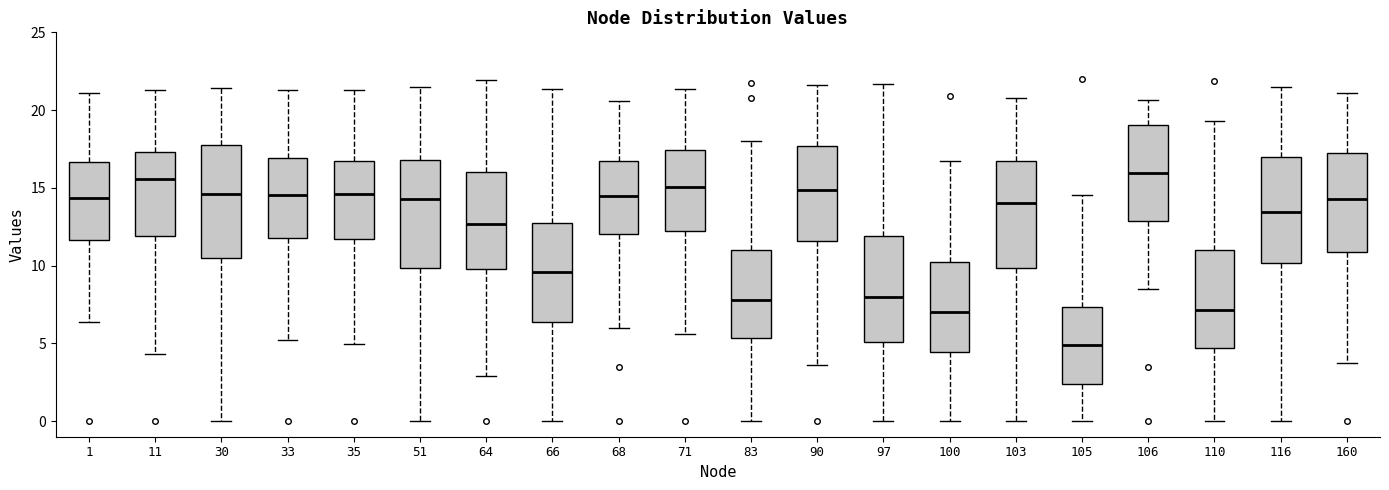

Where does the upper whisker of the box at x = 103 end on the y-axis? The values are not printed on the chart, so give them approximately, as read against the axis.

21.0